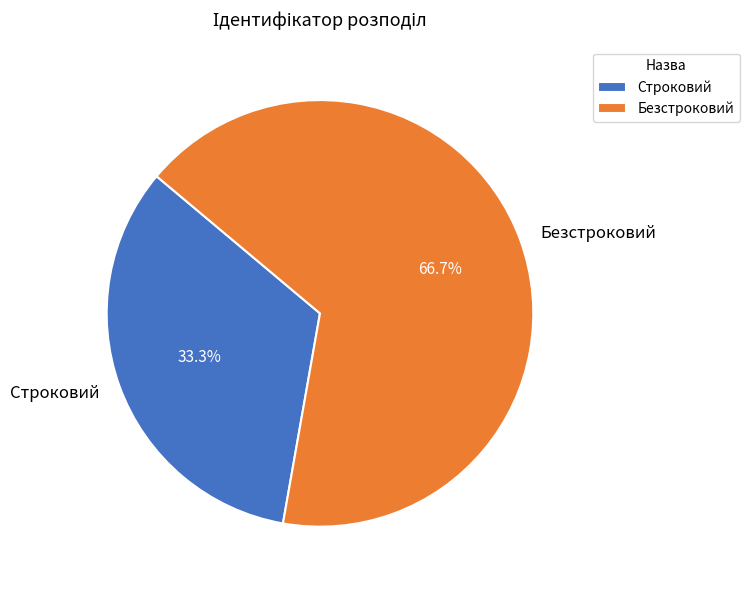

Is it true that Безстроковий is 61% of the pie?

False